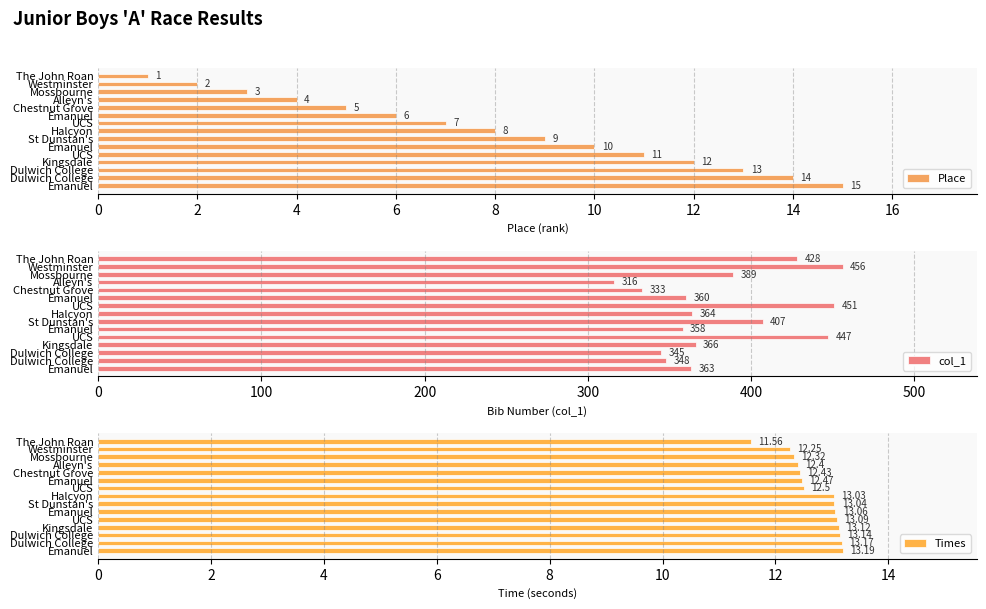

Does the chart contain any negative values?

No